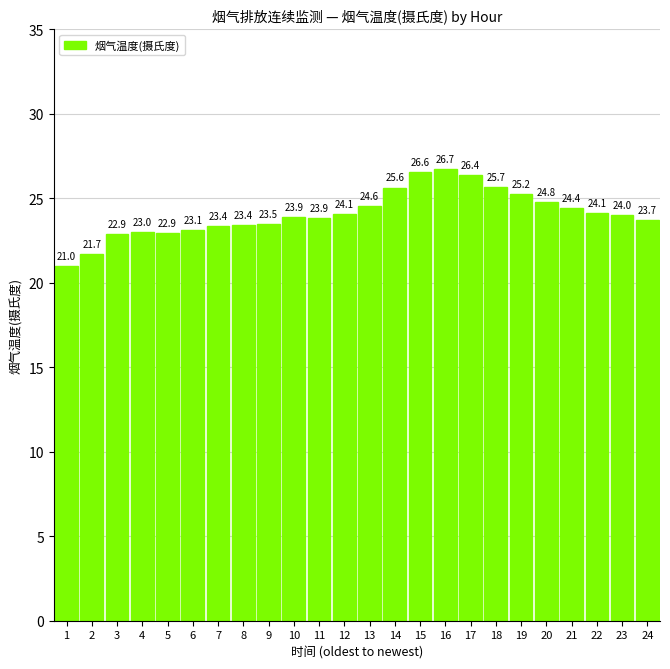

What is the difference between the values at 18 and 3?

2.8